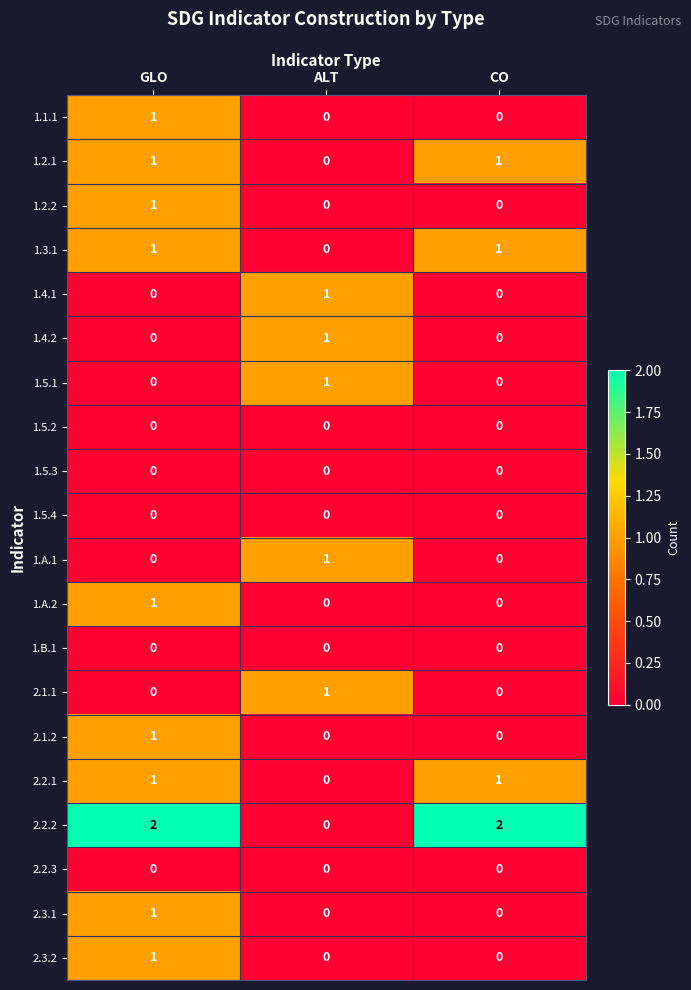

Which series has the widest spread of values?

2.2.2